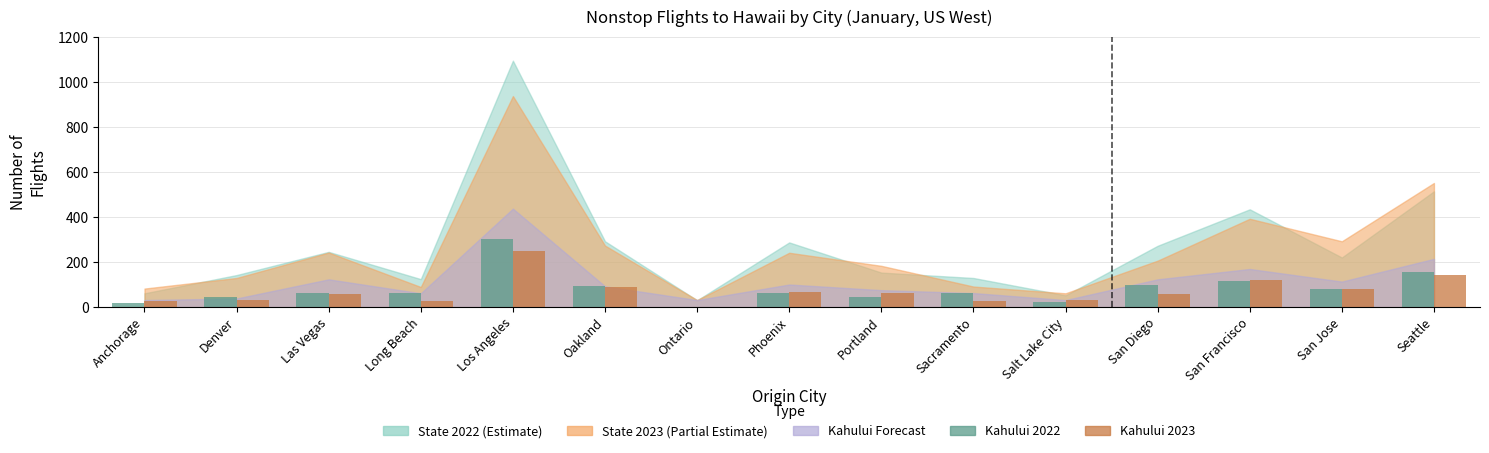

Read the Kahului 2022 value at Seattle.

154